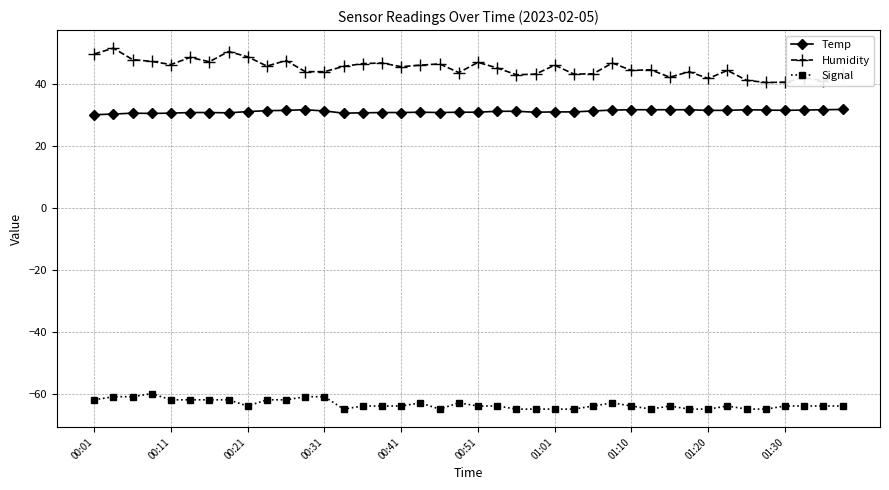

List the series in order of their peak value, highest first.

Humidity, Temp, Signal